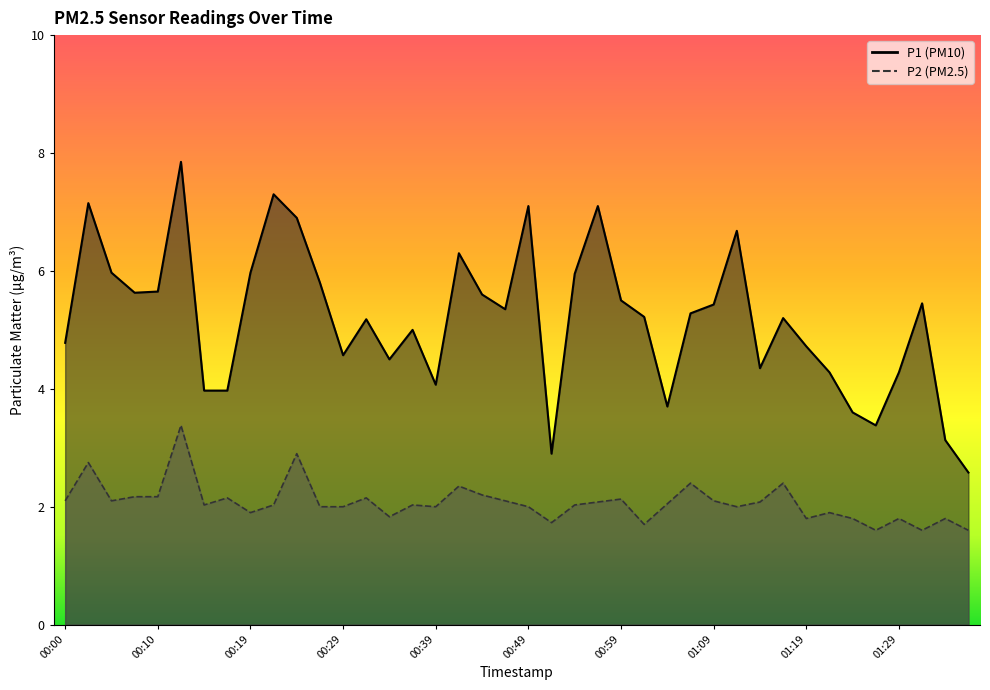

Which series has the widest spread of values?

P1